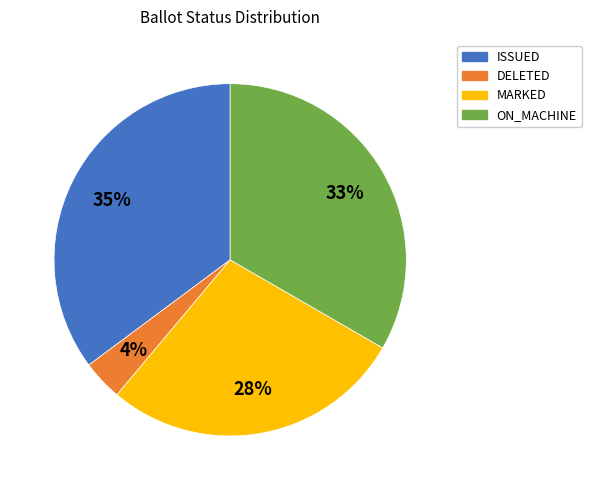

Count the number of slices in the pie.

4